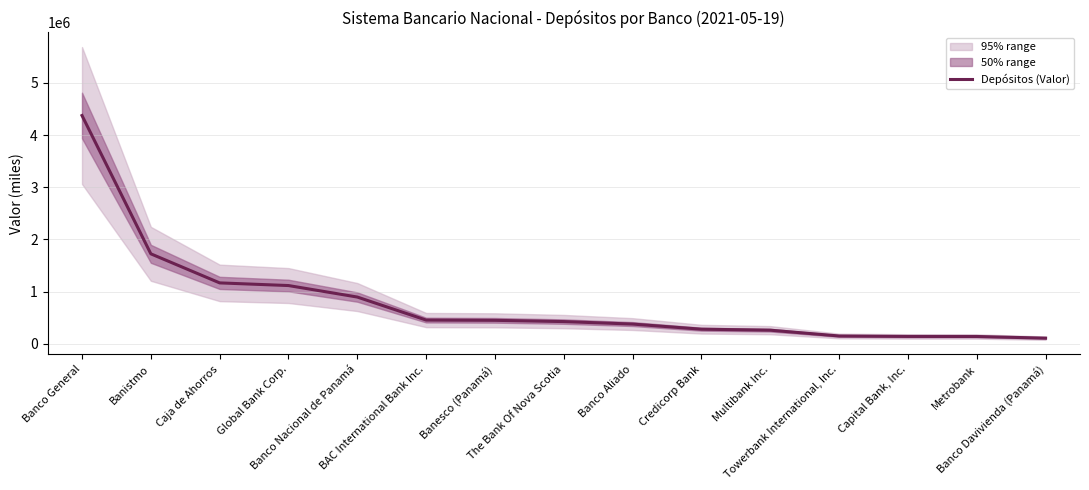

List the labels in order of value, largest first.

Banco General, Banistmo, Caja de Ahorros, Global Bank Corp., Banco Nacional de Panamá, BAC International Bank Inc., Banesco (Panamá), The Bank Of Nova Scotia, Banco Aliado, Credicorp Bank, Multibank Inc., Towerbank International, Inc., Capital Bank, Inc., Metrobank, Banco Davivienda (Panamá)